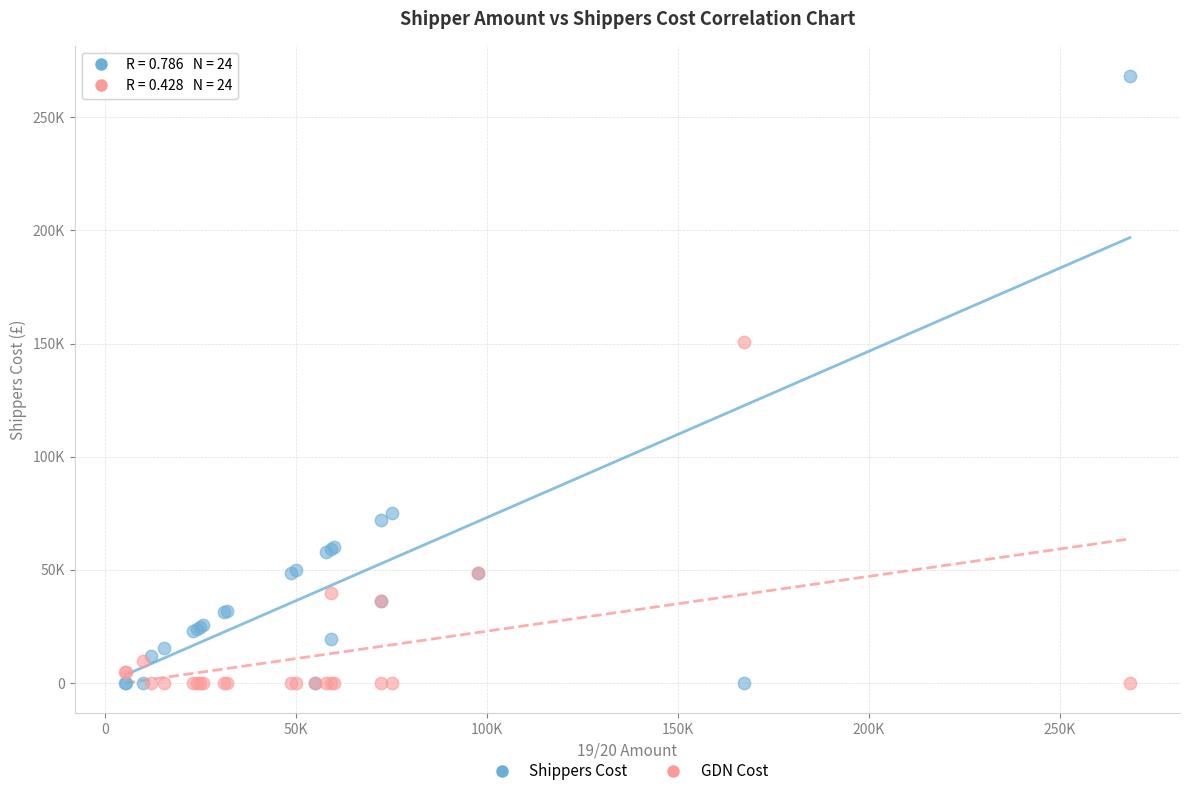

Which series has the widest spread of Y values?

Shippers Cost